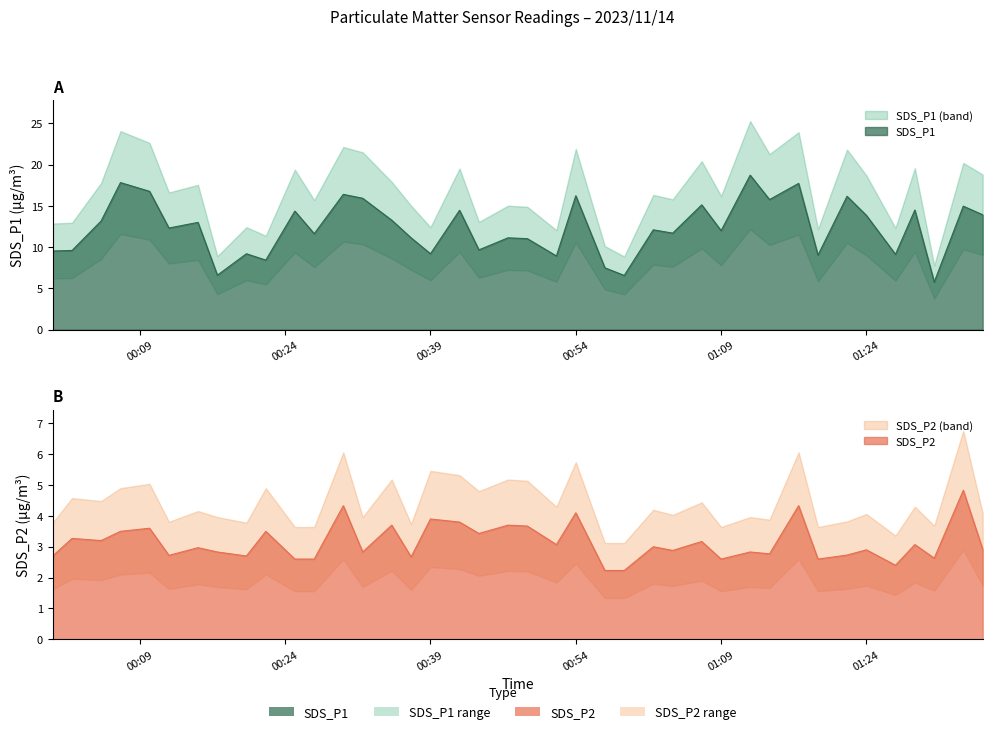

At which category does SDS_P2 reach its first local valley?

2023/11/14 00:05